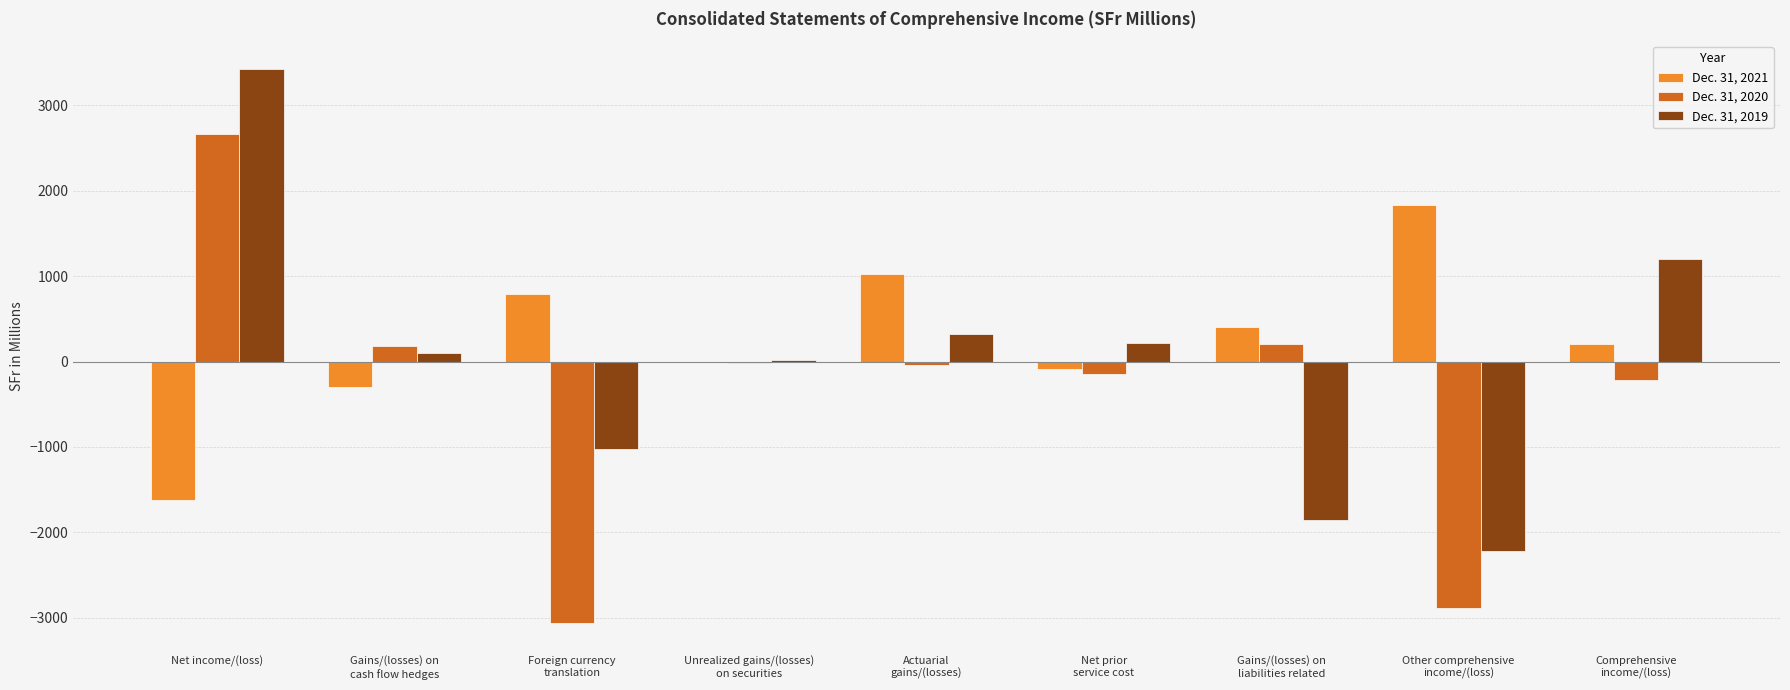

The Dec. 31, 2019 series shows 20 at Unrealized gains/(losses)
on securities. True or false?

True